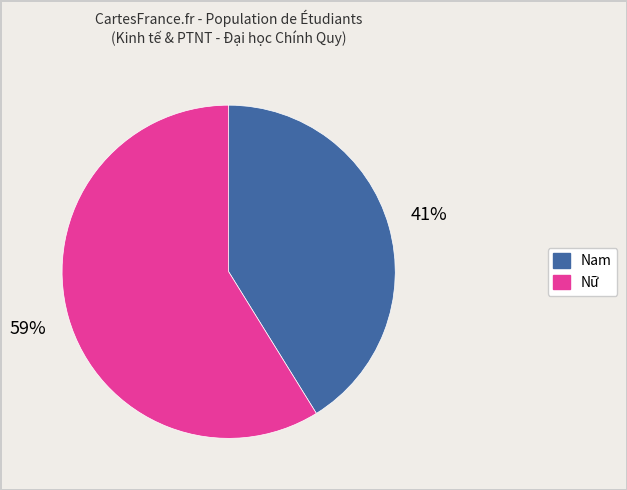

Which has a higher value, Nam or Nữ?

Nữ